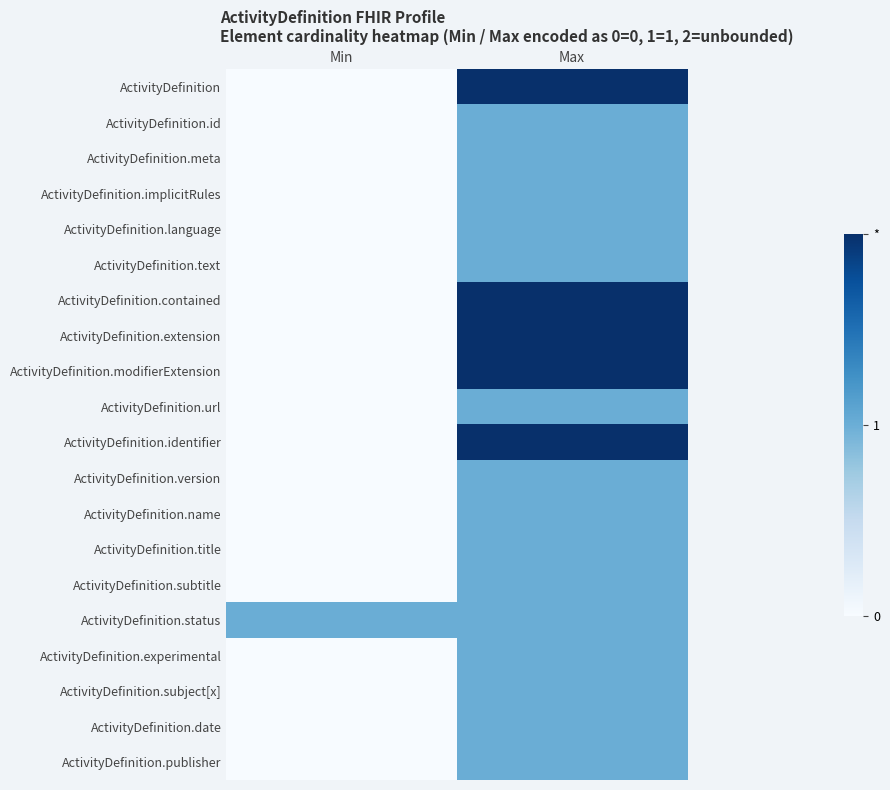

What is the average value of the ActivityDefinition.contained series?

1